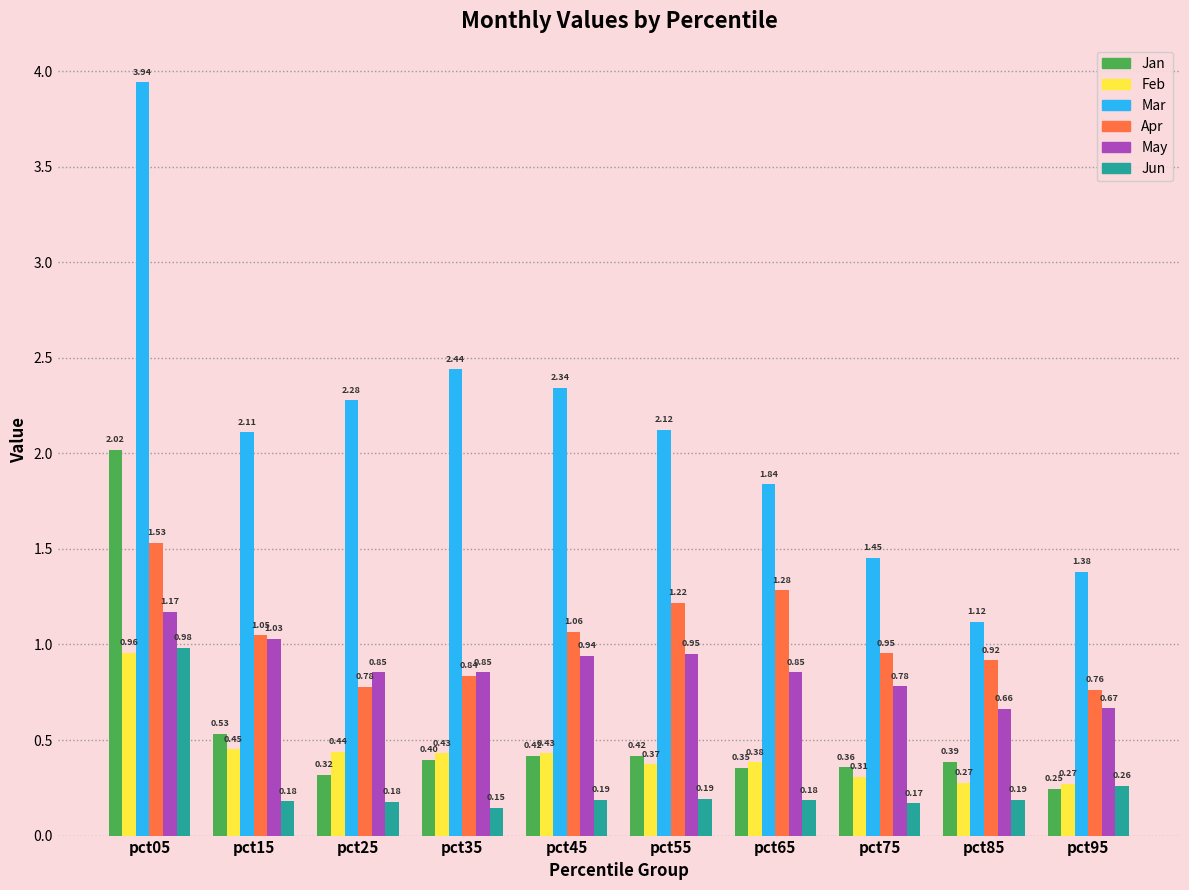

At which category is the sum across all series the highest?

pct05